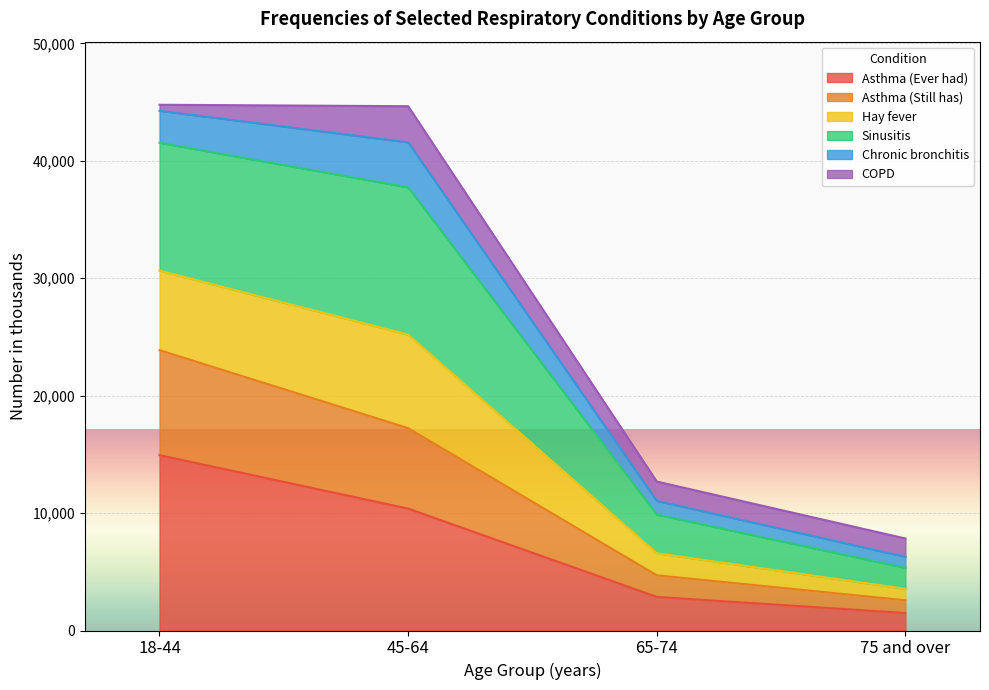

True or false: Asthma (Still has) and Sinusitis intersect in this chart.

False